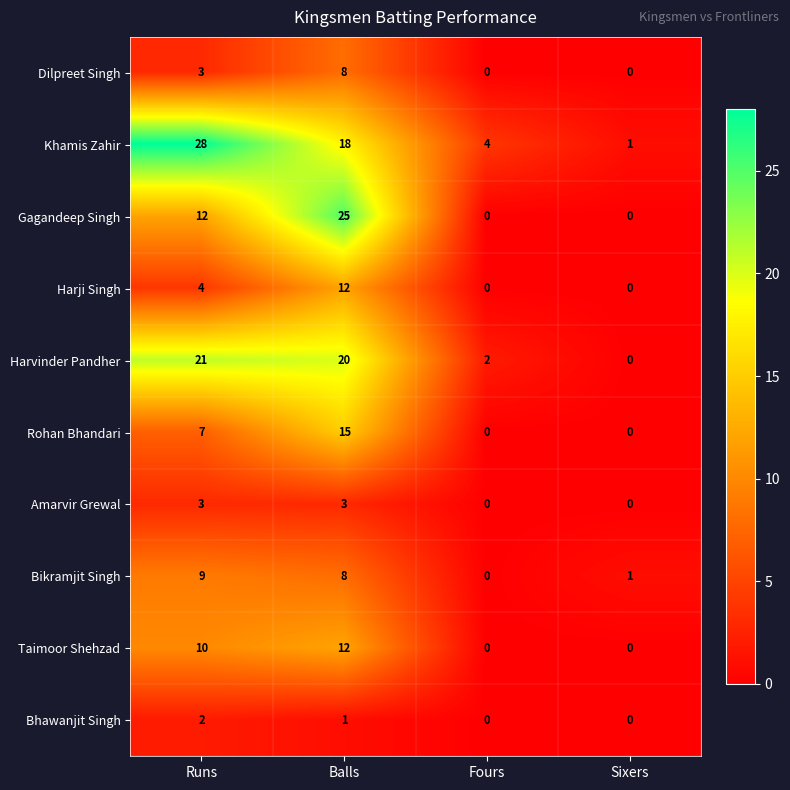

Count the number of data series in this chart.

10